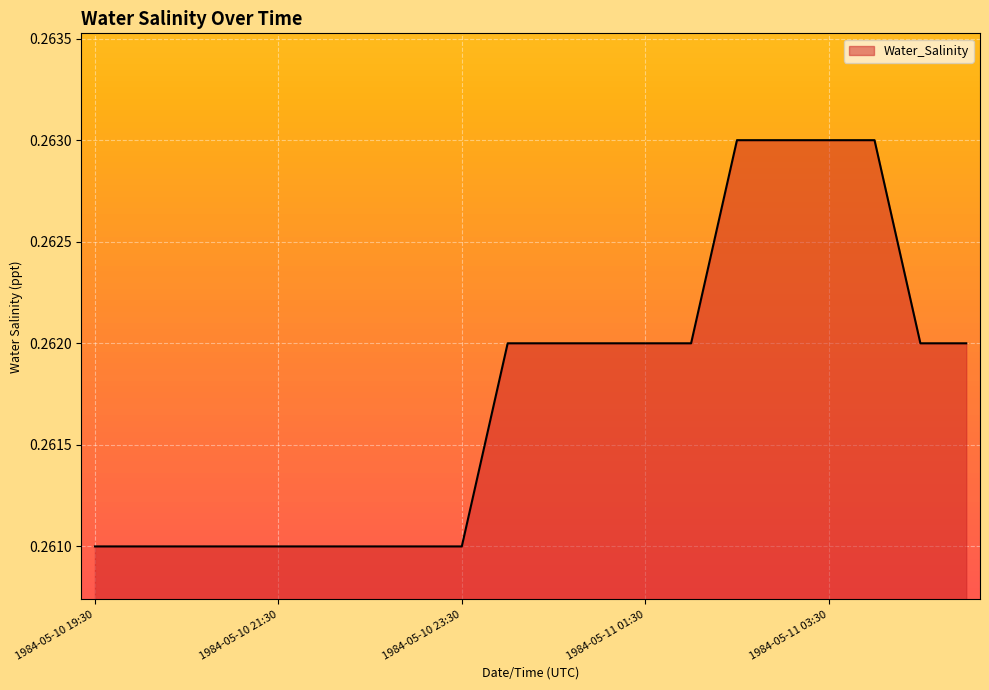

How many values are between 0 and 1?

20